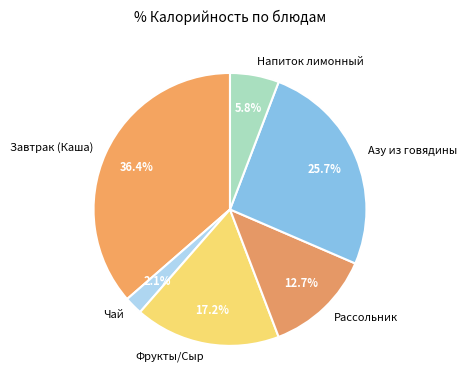

To the nearest percent, what portion does Рассольник represent?

13%